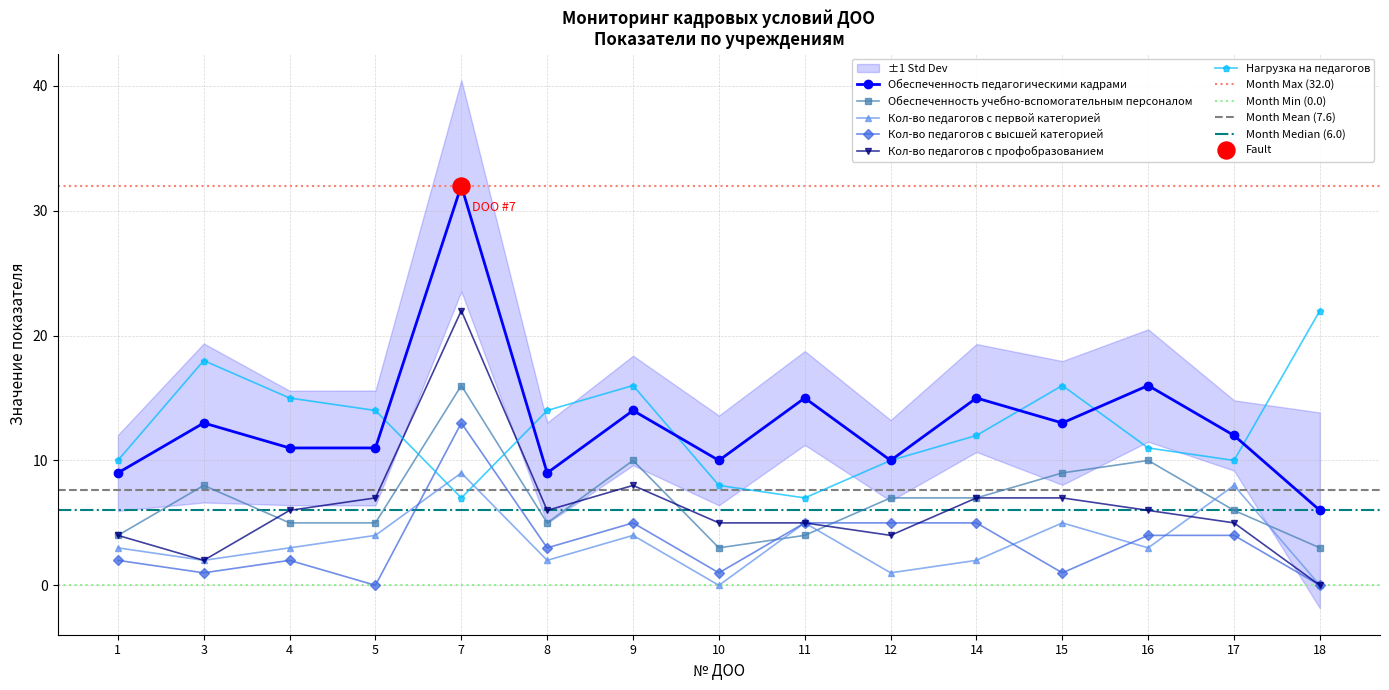

Which series contains the highest Y value?

Обеспеченность педагогическими кадрами